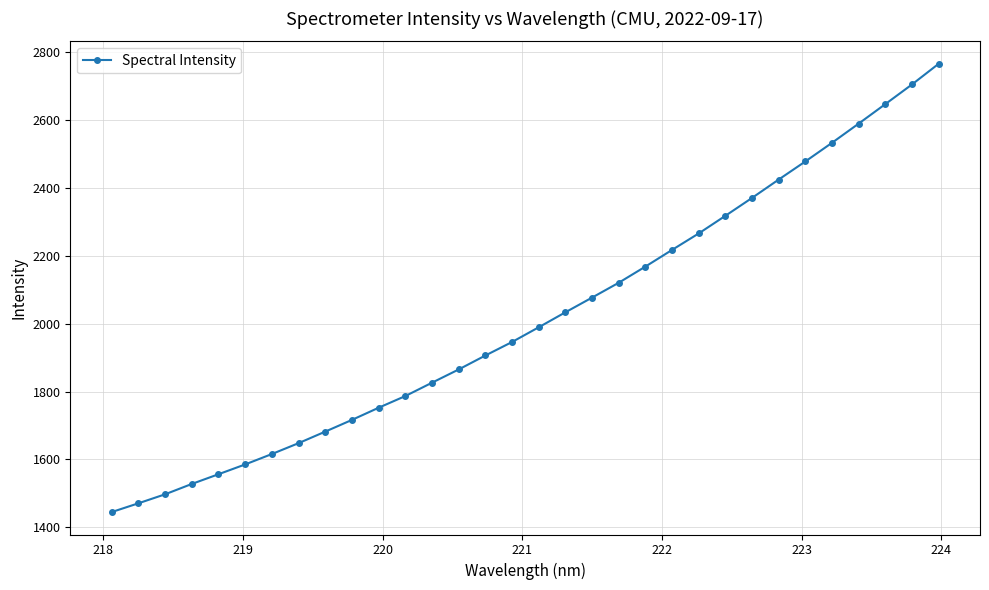

Does the chart display data point markers on the line(s)?

Yes